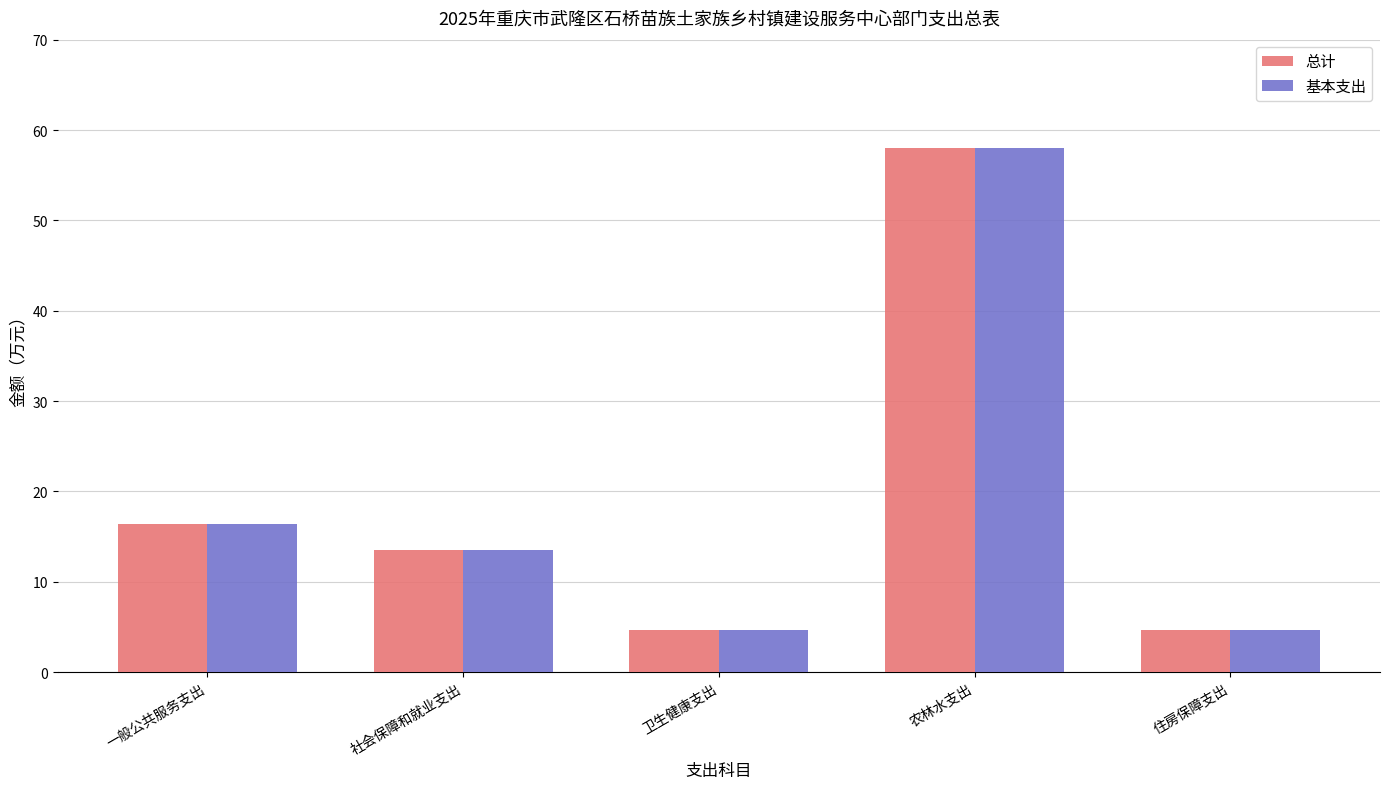

At which label is 总计 closest to 31?

一般公共服务支出